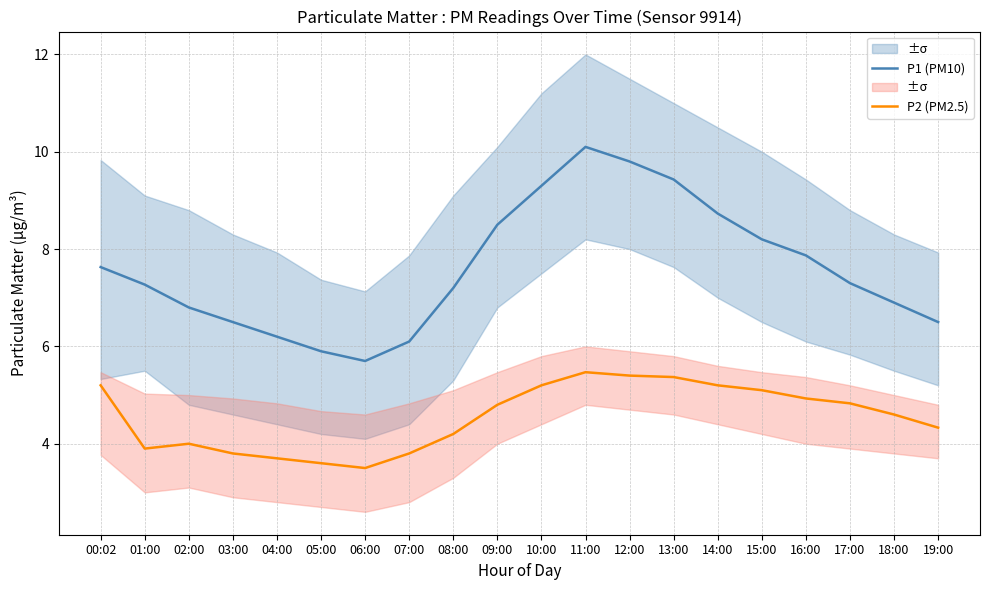

Which series has the largest range (max minus min)?

P1 (PM10)